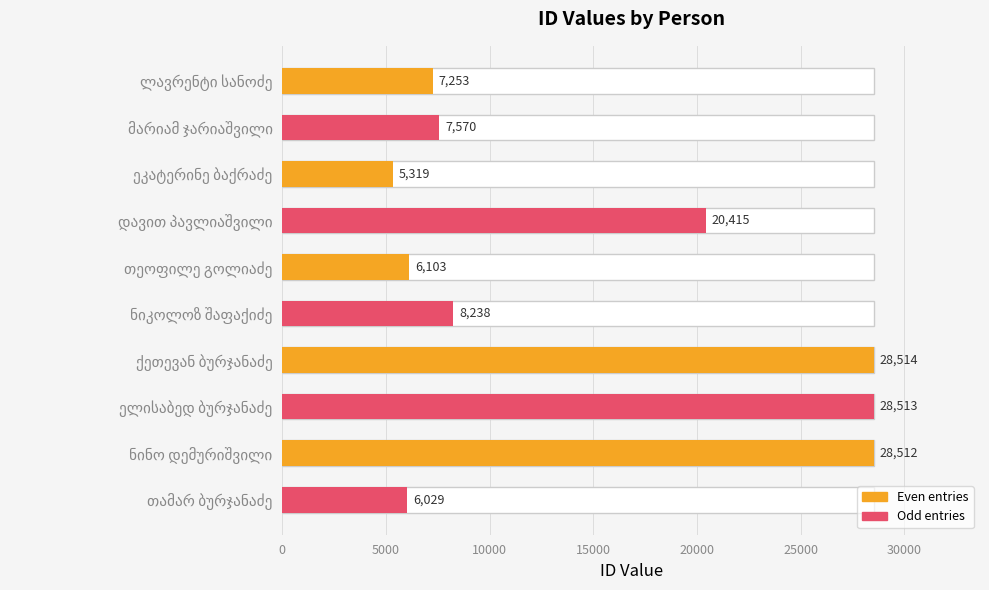

What is the maximum value shown in the chart?

28514